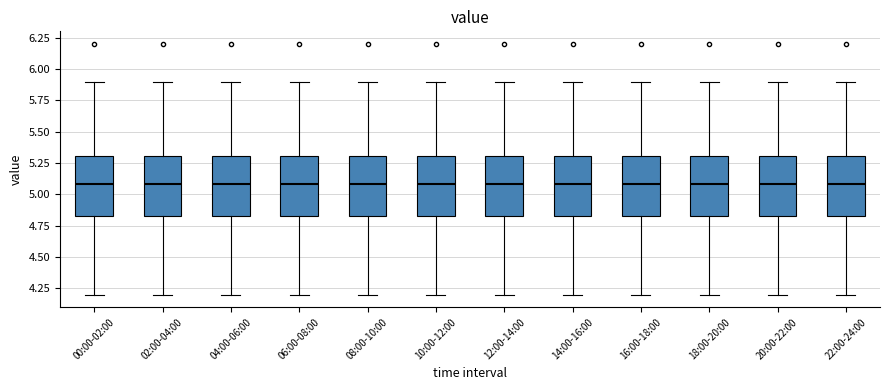

Reading left to right, read every box against the y-axis: the position of its median line, the range the box covers, and the ends of its whiskers. The values are not printed on the chart, so give them approximately, as read against the axis.

00:00-02:00: median 5.10, box 4.85 to 5.30, whiskers 4.20 to 5.90
02:00-04:00: median 5.10, box 4.85 to 5.30, whiskers 4.20 to 5.90
04:00-06:00: median 5.10, box 4.85 to 5.30, whiskers 4.20 to 5.90
06:00-08:00: median 5.10, box 4.85 to 5.30, whiskers 4.20 to 5.90
08:00-10:00: median 5.10, box 4.85 to 5.30, whiskers 4.20 to 5.90
10:00-12:00: median 5.10, box 4.85 to 5.30, whiskers 4.20 to 5.90
12:00-14:00: median 5.10, box 4.85 to 5.30, whiskers 4.20 to 5.90
14:00-16:00: median 5.10, box 4.85 to 5.30, whiskers 4.20 to 5.90
16:00-18:00: median 5.10, box 4.85 to 5.30, whiskers 4.20 to 5.90
18:00-20:00: median 5.10, box 4.85 to 5.30, whiskers 4.20 to 5.90
20:00-22:00: median 5.10, box 4.85 to 5.30, whiskers 4.20 to 5.90
22:00-24:00: median 5.10, box 4.85 to 5.30, whiskers 4.20 to 5.90